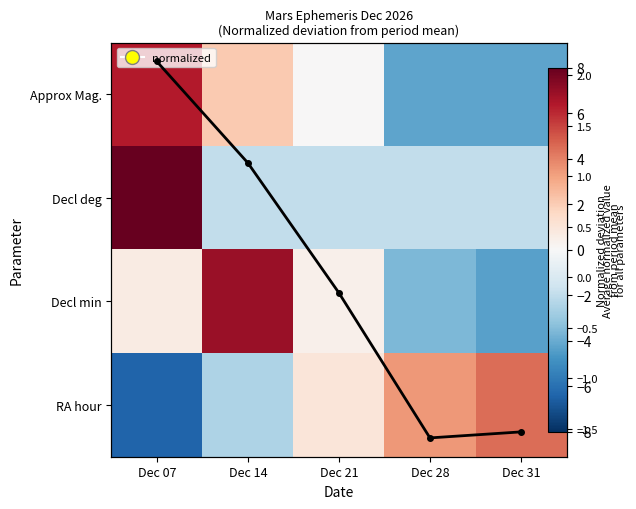

How many data points in Approx Mag. are above 0?

2